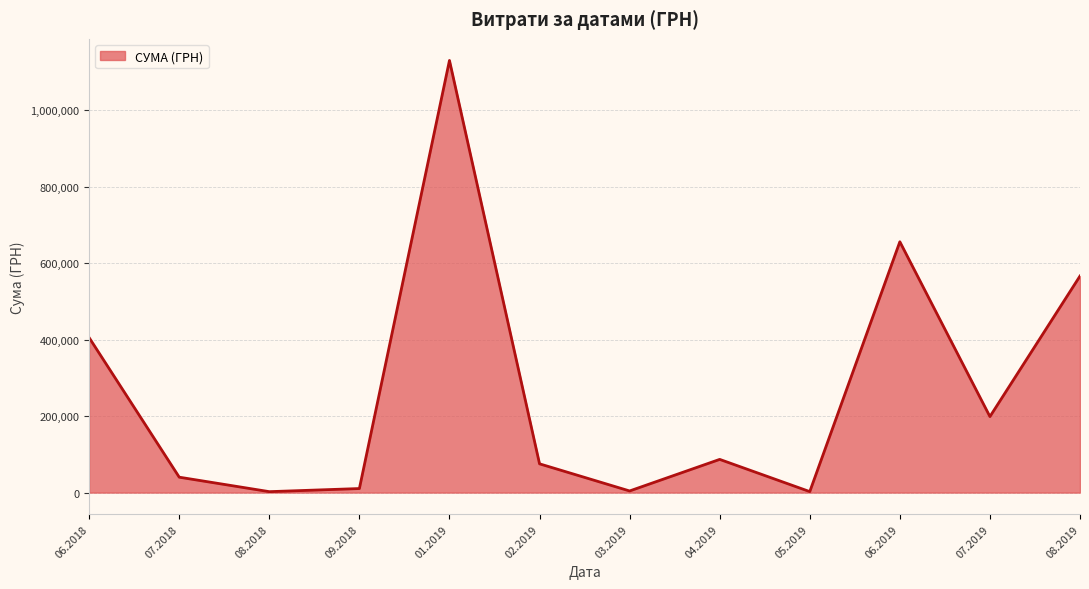

Approximately how many times larger is the value at 02.2019 compared to 07.2018?

1.9